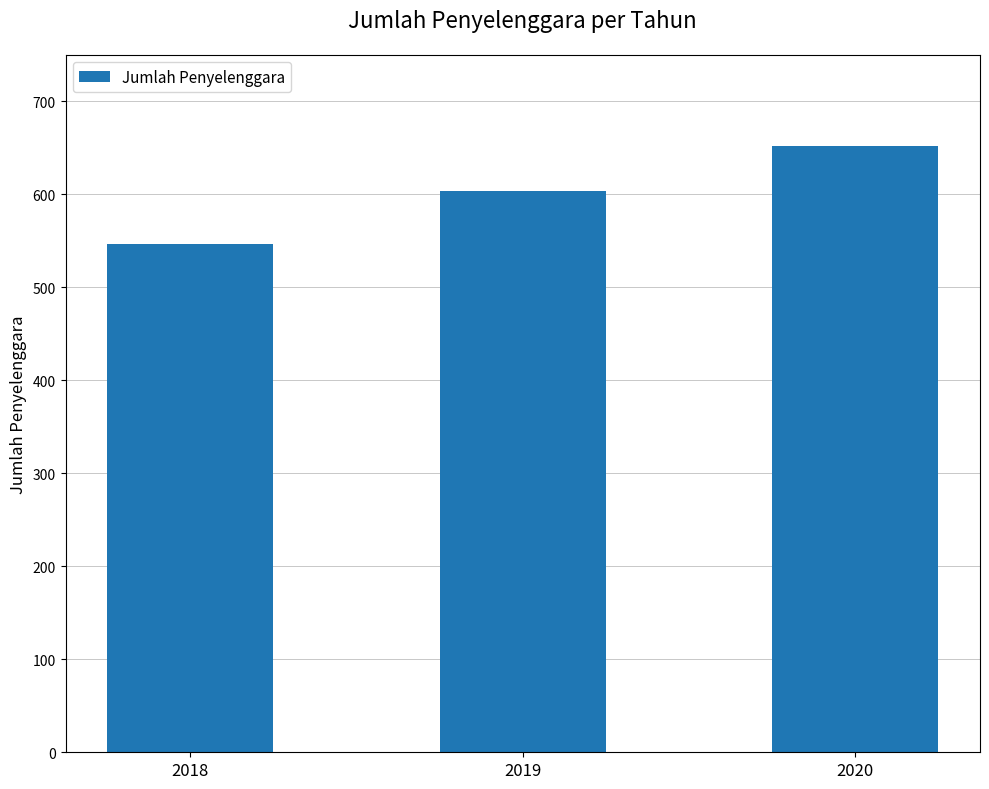

List the labels in order of value, smallest first.

2018, 2019, 2020